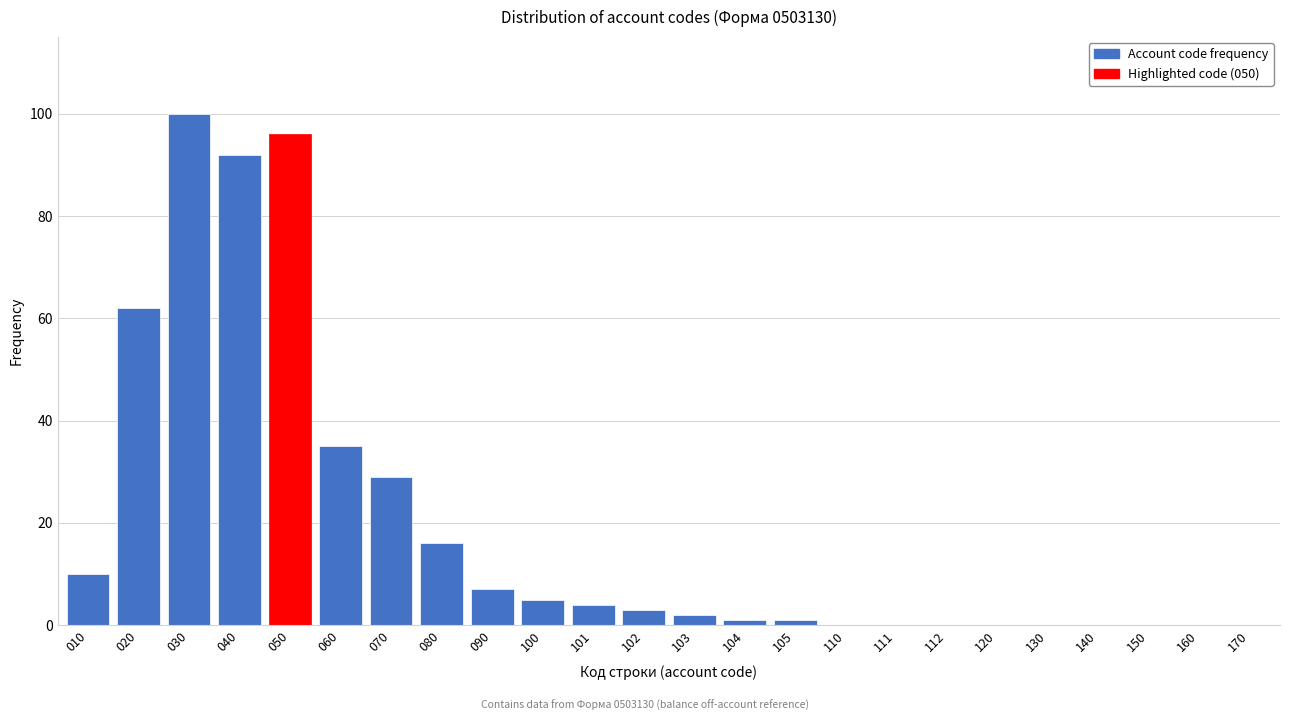

Reading left to right, extract all data points from this chart.

010=10	020=62	030=100	040=92	050=96	060=35	070=29	080=16	090=7	100=5	101=4	102=3	103=2	104=1	105=1	110=0	111=0	112=0	120=0	130=0	140=0	150=0	160=0	170=0